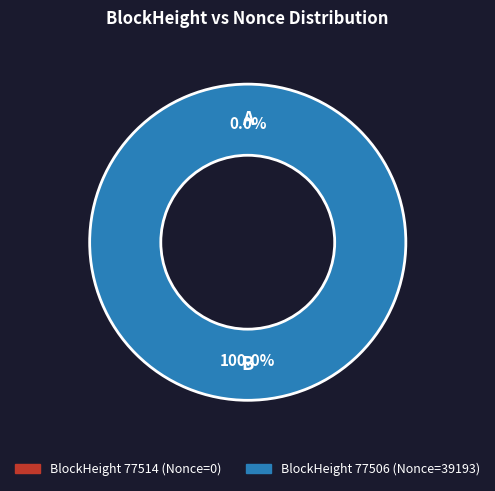

Count the number of slices in the pie.

2